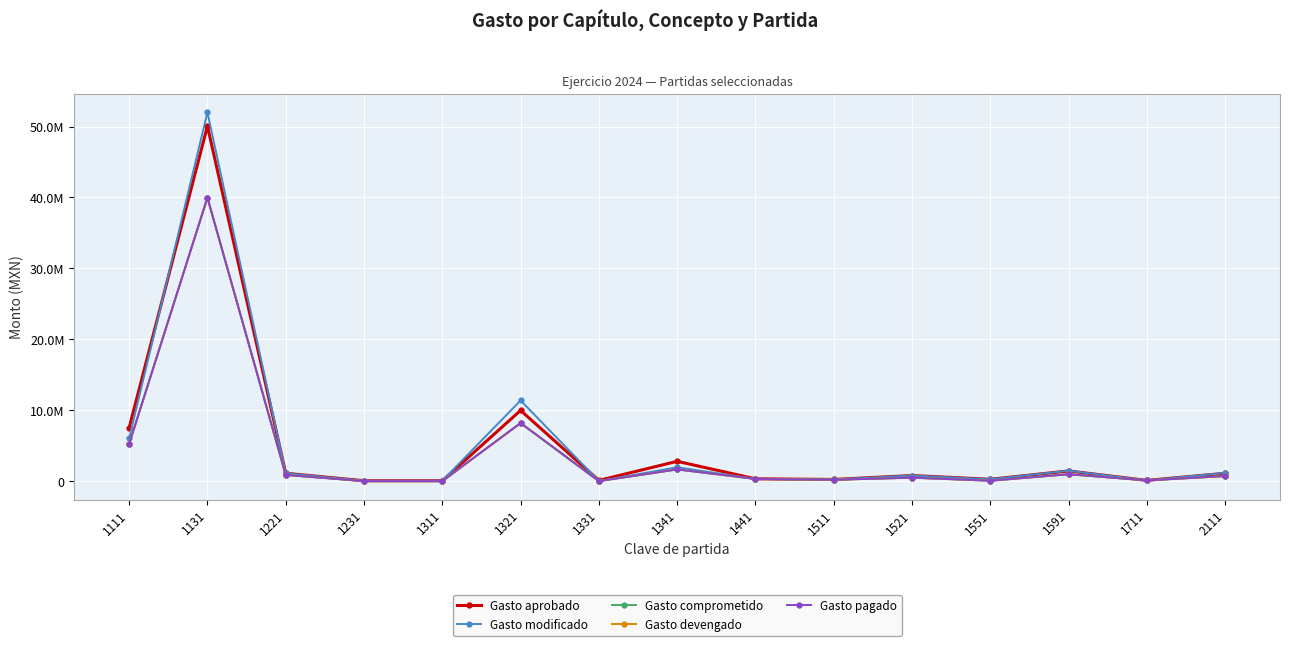

Does the chart have visible grid lines?

Yes